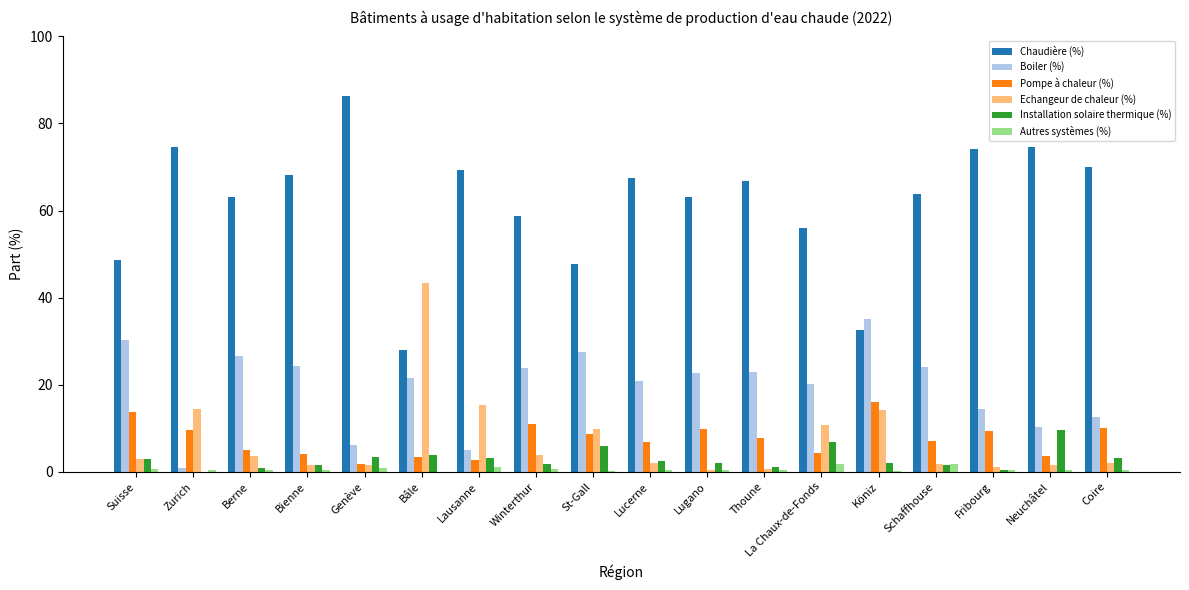

The value of Boiler (%) at St-Gall is 27.6. True or false?

True